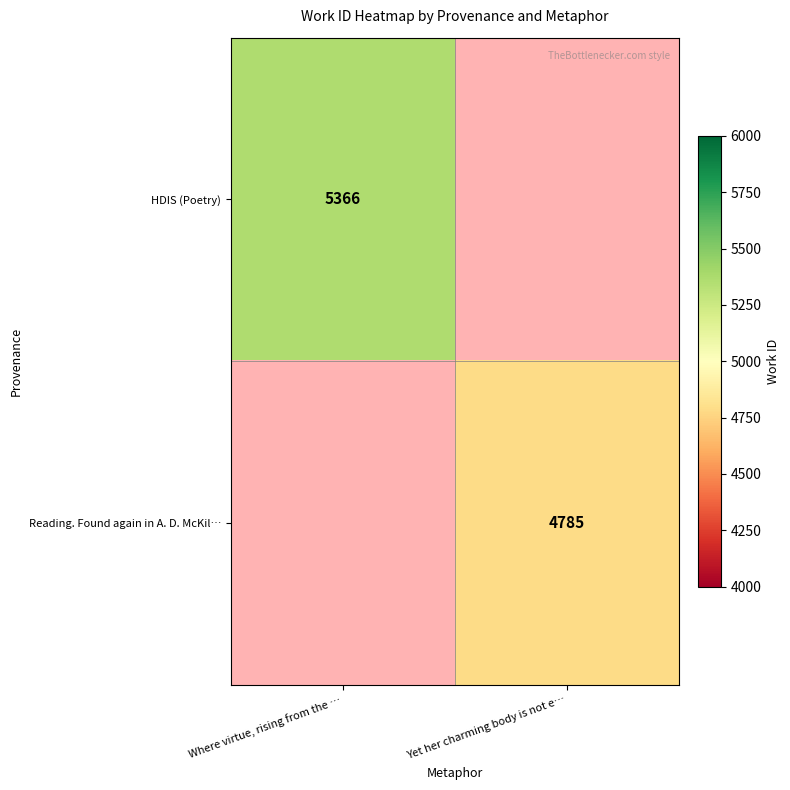

At how many categories does at least one series exceed 5114?

1